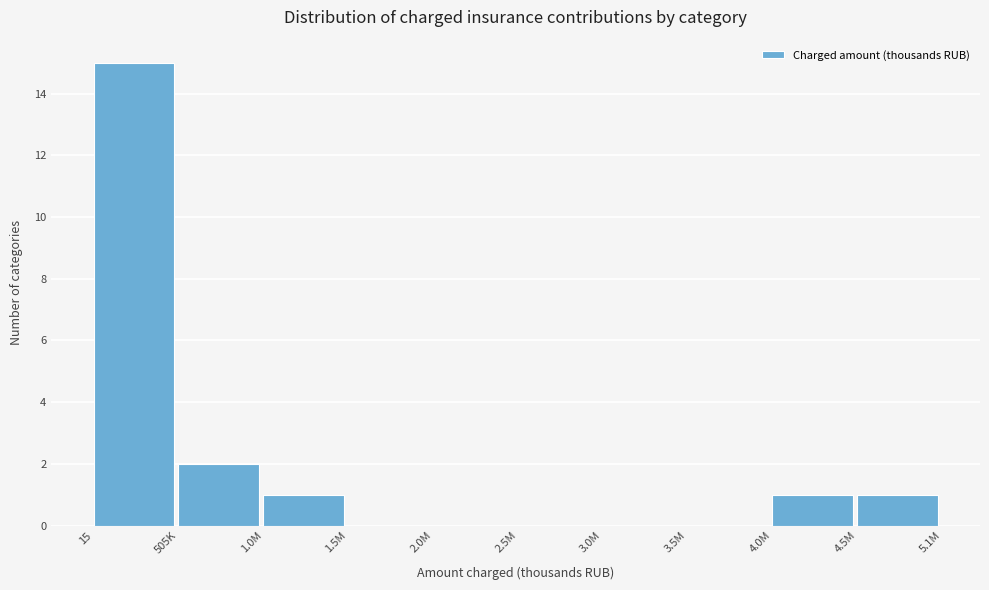

Reading left to right, list all the values displayed in this chart.

15=15	505K=2	1.0M=1	1.5M=0	2.0M=0	2.5M=0	3.0M=0	3.5M=0	4.0M=1	4.5M=1